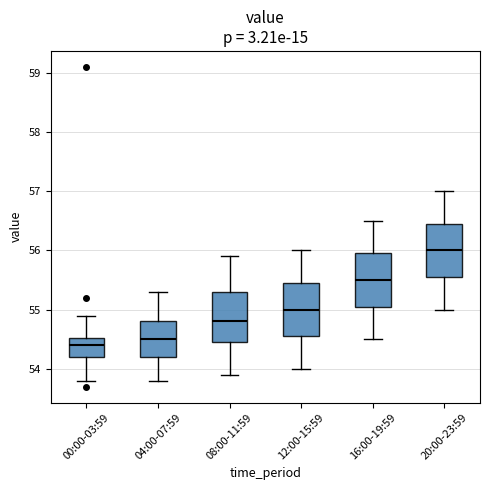

Where does the lower whisker of the box for 08:00-11:59 end on the y-axis? The values are not printed on the chart, so give them approximately, as read against the axis.

53.9